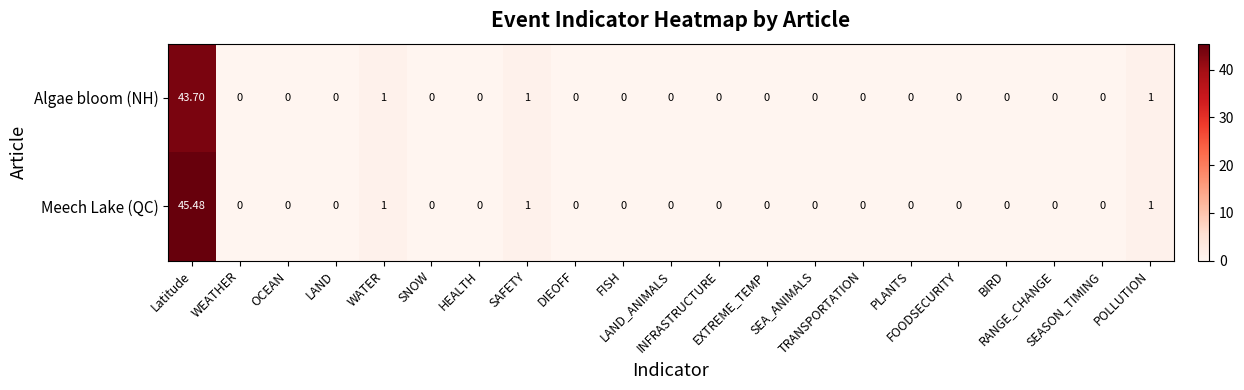

List the series in order of their peak value, highest first.

Meech Lake (QC), Algae bloom (NH)